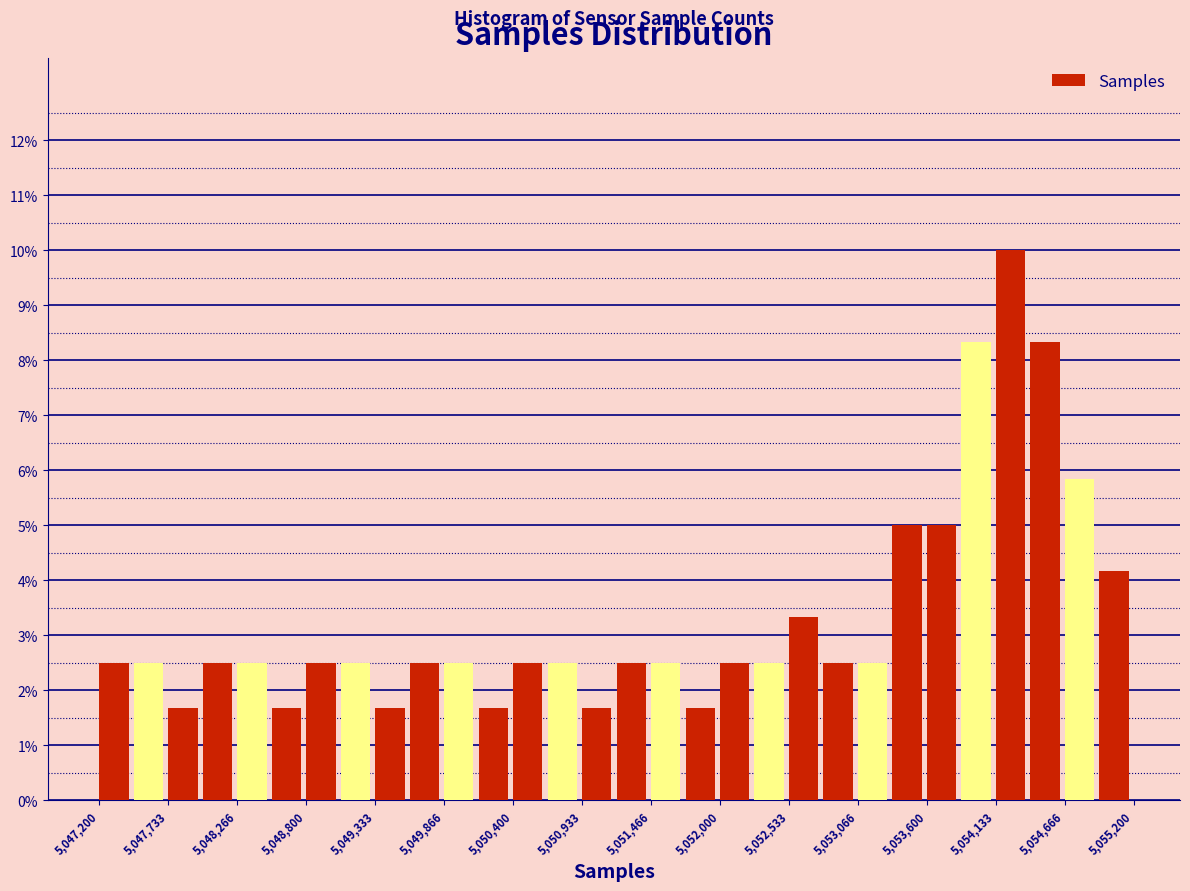

Around what value on the x-axis is the tallest bar? Give the approximate position of its centre, as read against the axis.

5054200